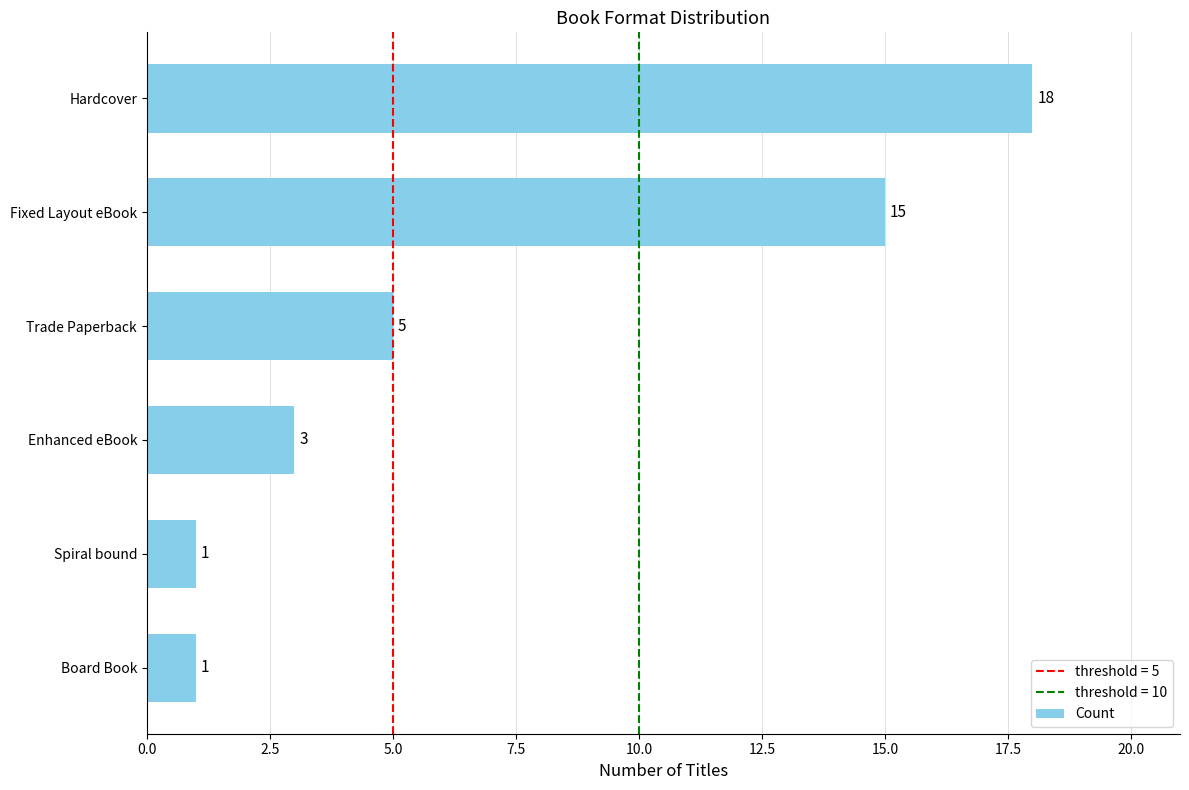

Is it true that the value at Trade Paperback is 8?

False